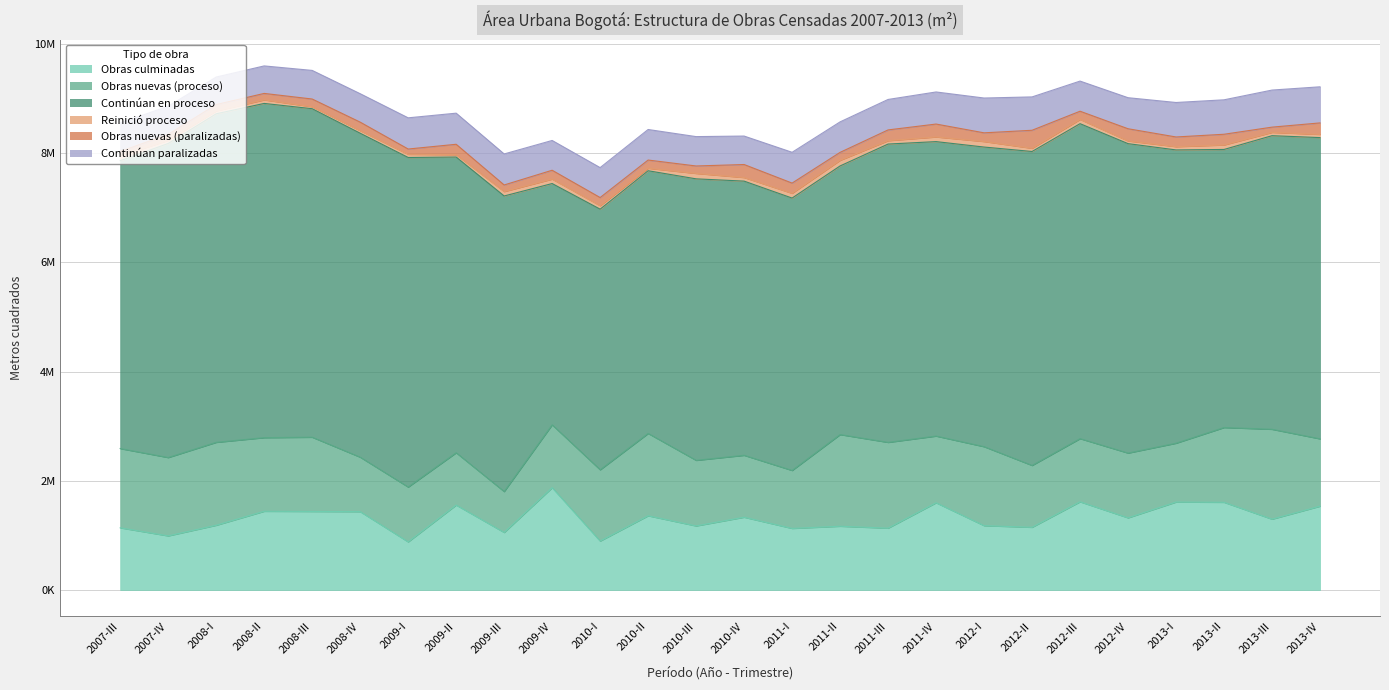

What is the total value across all series at 2008-III?

9513130